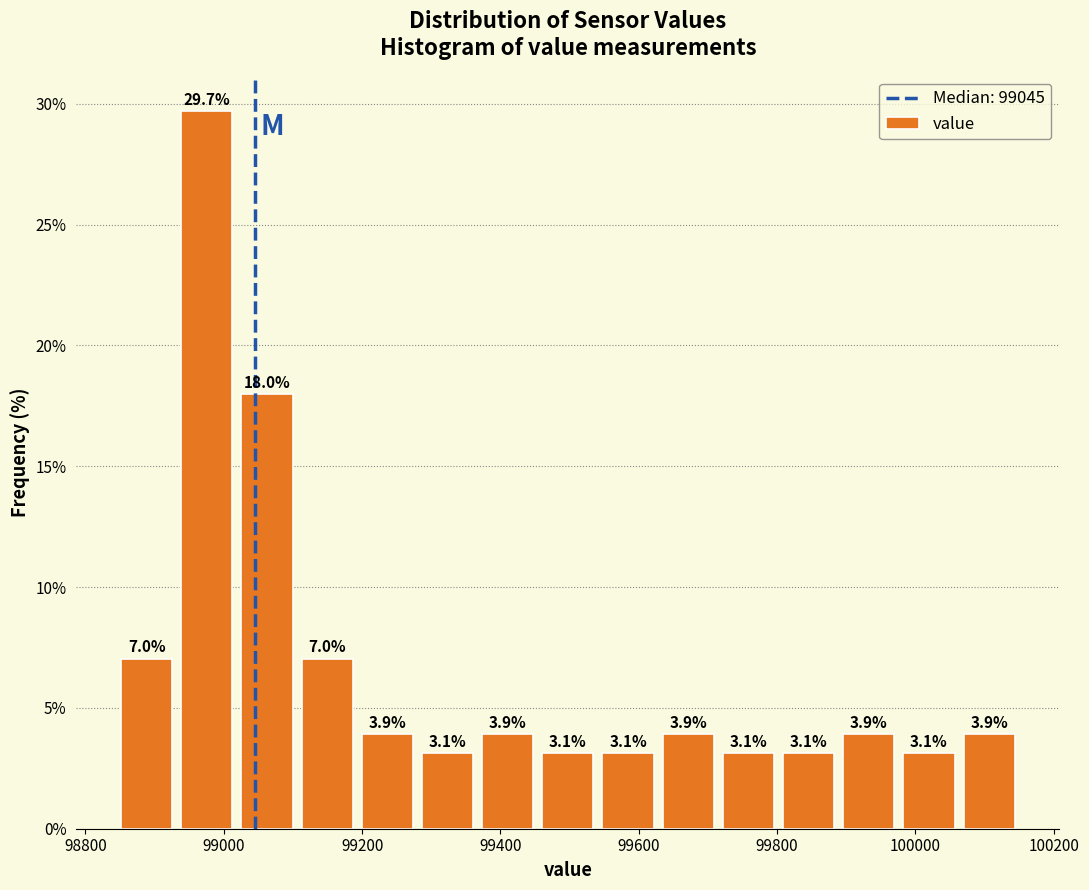

Reading left to right, list every bar in this chart as the range it spans on the x-axis followed by its height. The bar edges are not printed on the chart, so give them approximately, as read against the axis.

98840 to 98940: 7.0
98940 to 99020: 29.7
99020 to 99100: 18.0
99100 to 99200: 7.0
99200 to 99280: 3.9
99280 to 99360: 3.1
99360 to 99460: 3.9
99460 to 99540: 3.1
99540 to 99620: 3.1
99620 to 99720: 3.9
99720 to 99800: 3.1
99800 to 99880: 3.1
99880 to 99980: 3.9
99980 to 100060: 3.1
100060 to 100160: 3.9